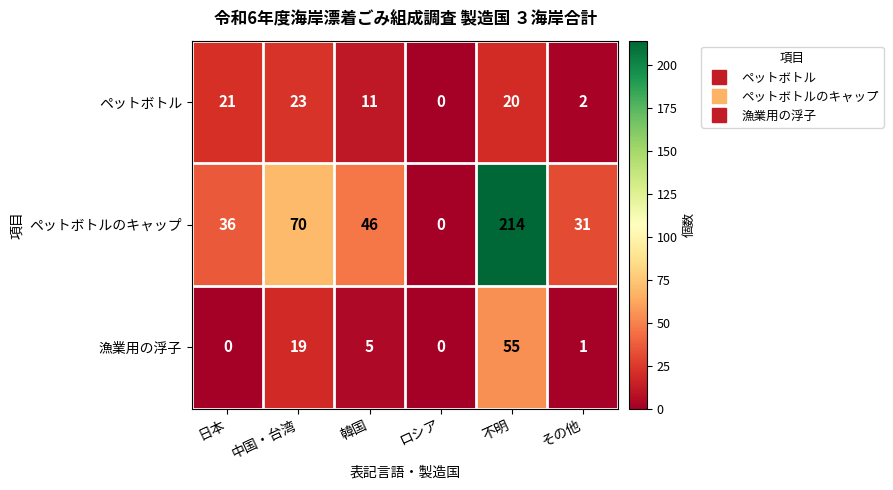

What is the difference between the highest and lowest values at 日本?

36